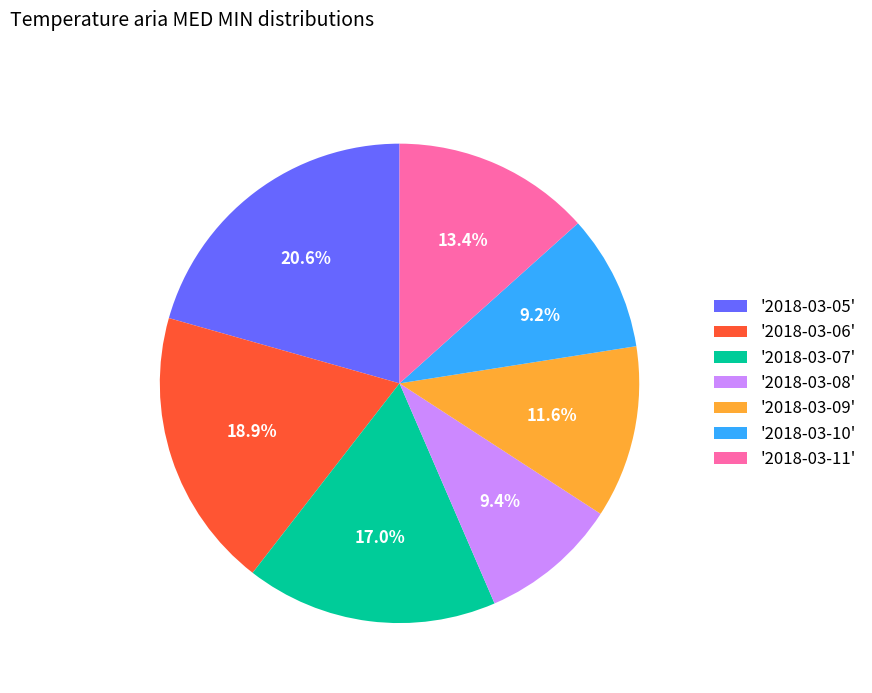

Between '2018-03-05' and '2018-03-11', which is larger?

'2018-03-05'